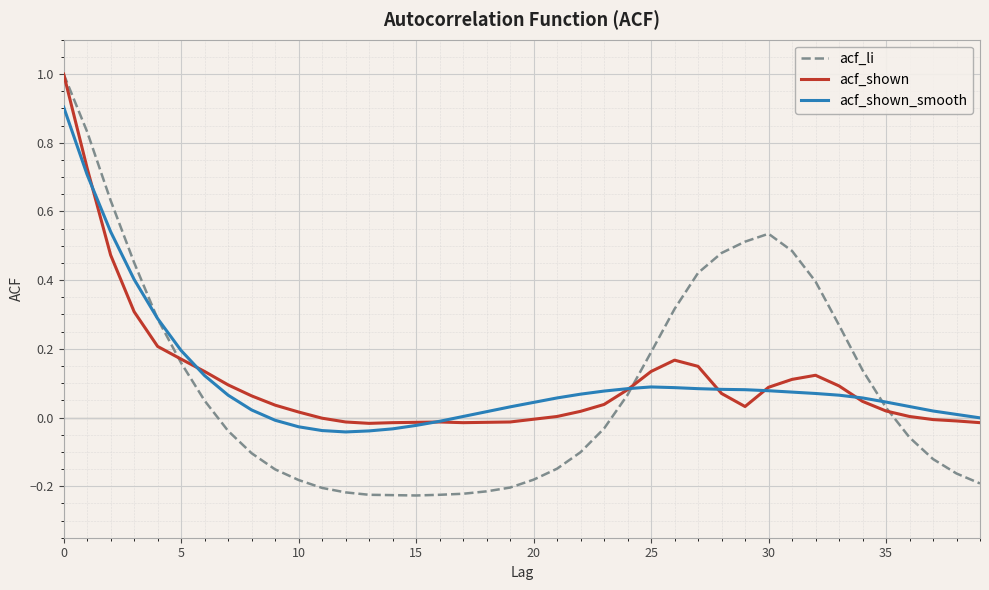

What is the greatest value displayed?

1.0